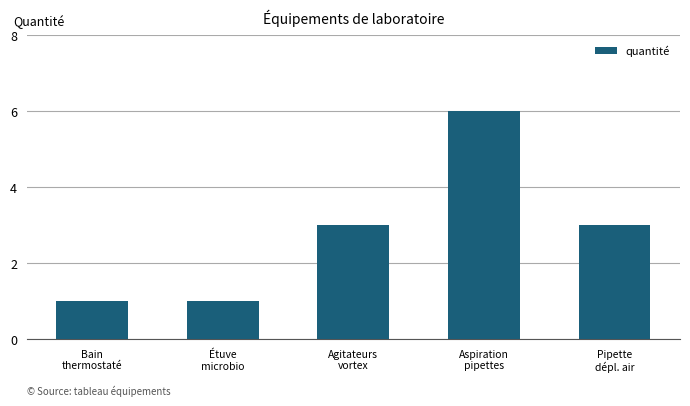

Reading left to right, what are all the values shown in this chart?

1	1	3	6	3